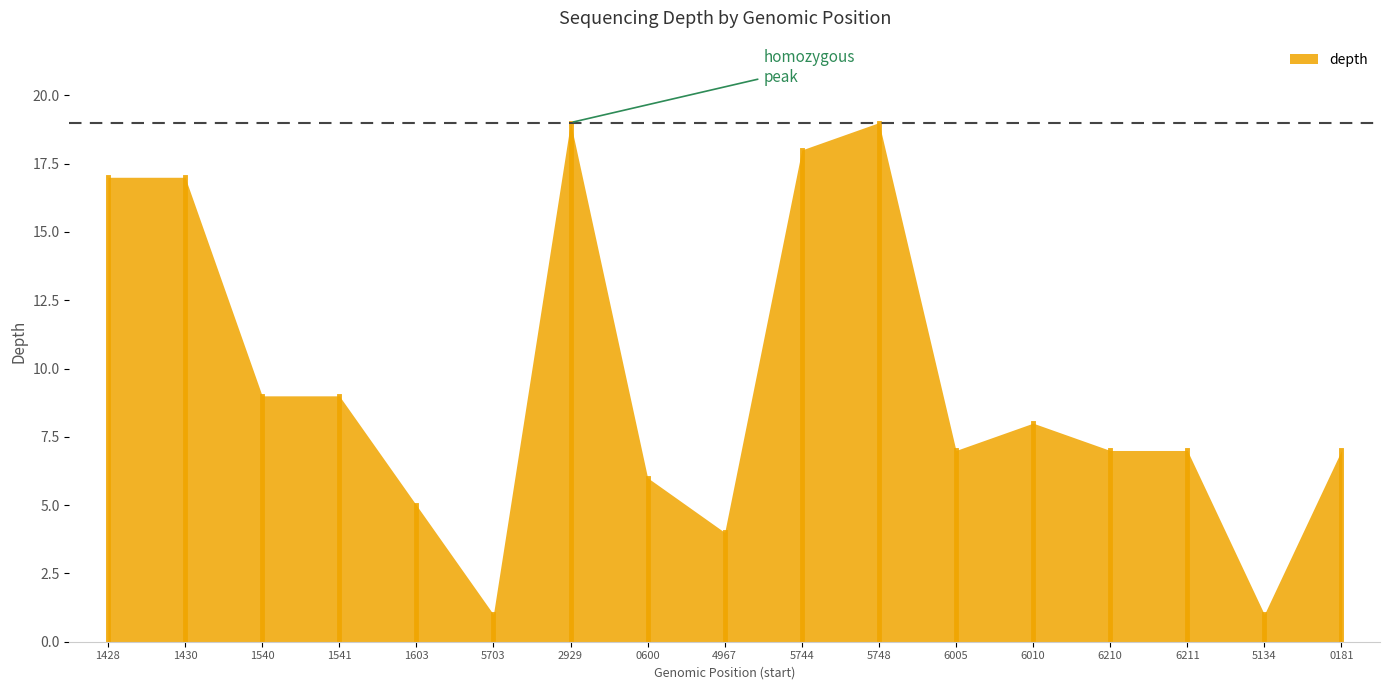

What is the maximum value shown in the chart?

19